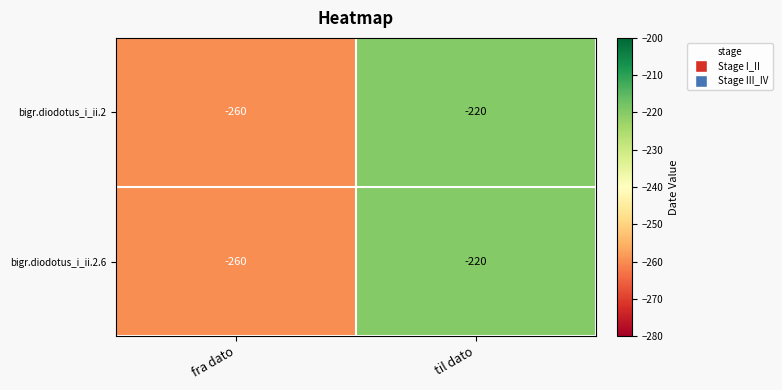

The value of bigr.diodotus_i_ii.2 at fra dato is -260. True or false?

True